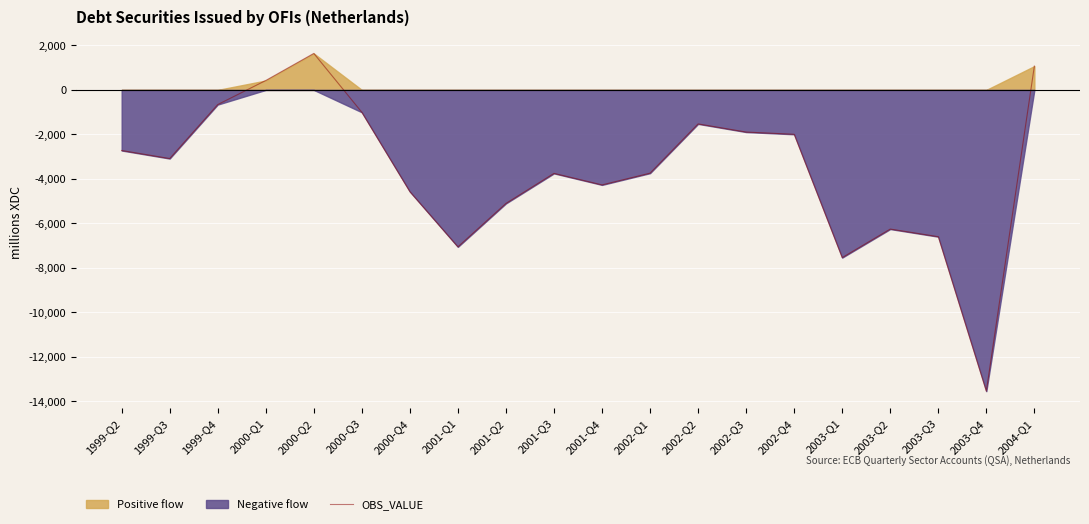

Which has a higher value, 2002-Q4 or 2003-Q1?

2002-Q4